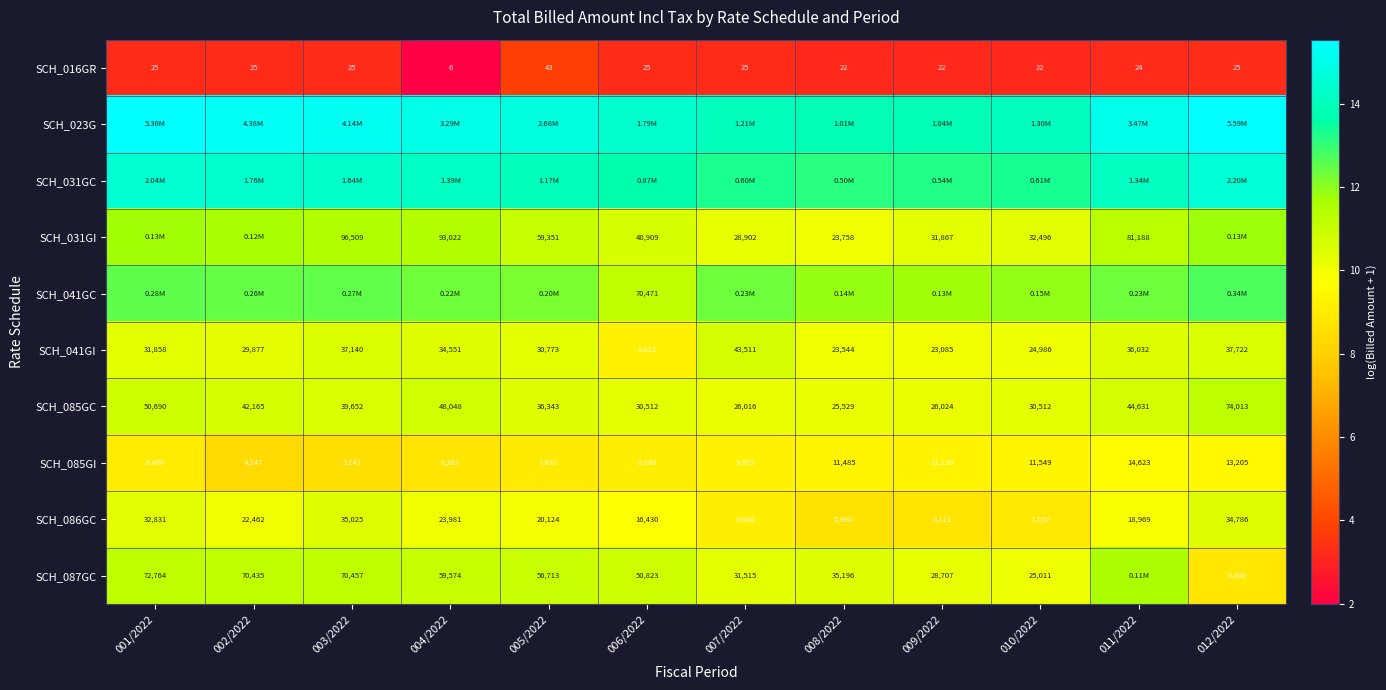

Is the value of SCH_085GI at 012/2022 greater than the value of SCH_016GR at 004/2022?

Yes